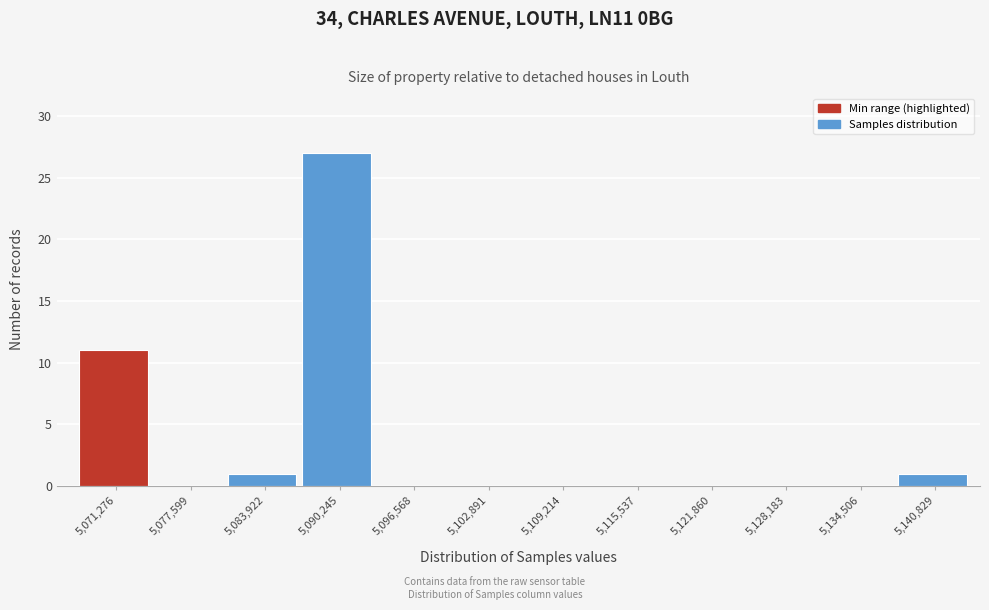

Reading left to right, what are all the values shown in this chart?

5,071,276=11	5,077,599=0	5,083,922=1	5,090,245=27	5,096,568=0	5,102,891=0	5,109,214=0	5,115,537=0	5,121,860=0	5,128,183=0	5,134,506=0	5,140,829=1